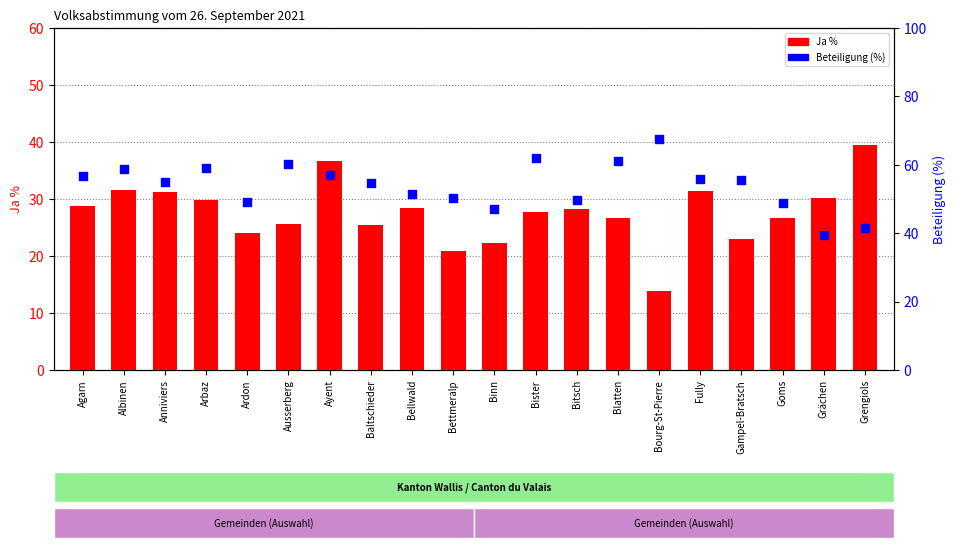

Is the value of Ja % at Anniviers greater than the value of Beteiligung (%) at Baltschieder?

No